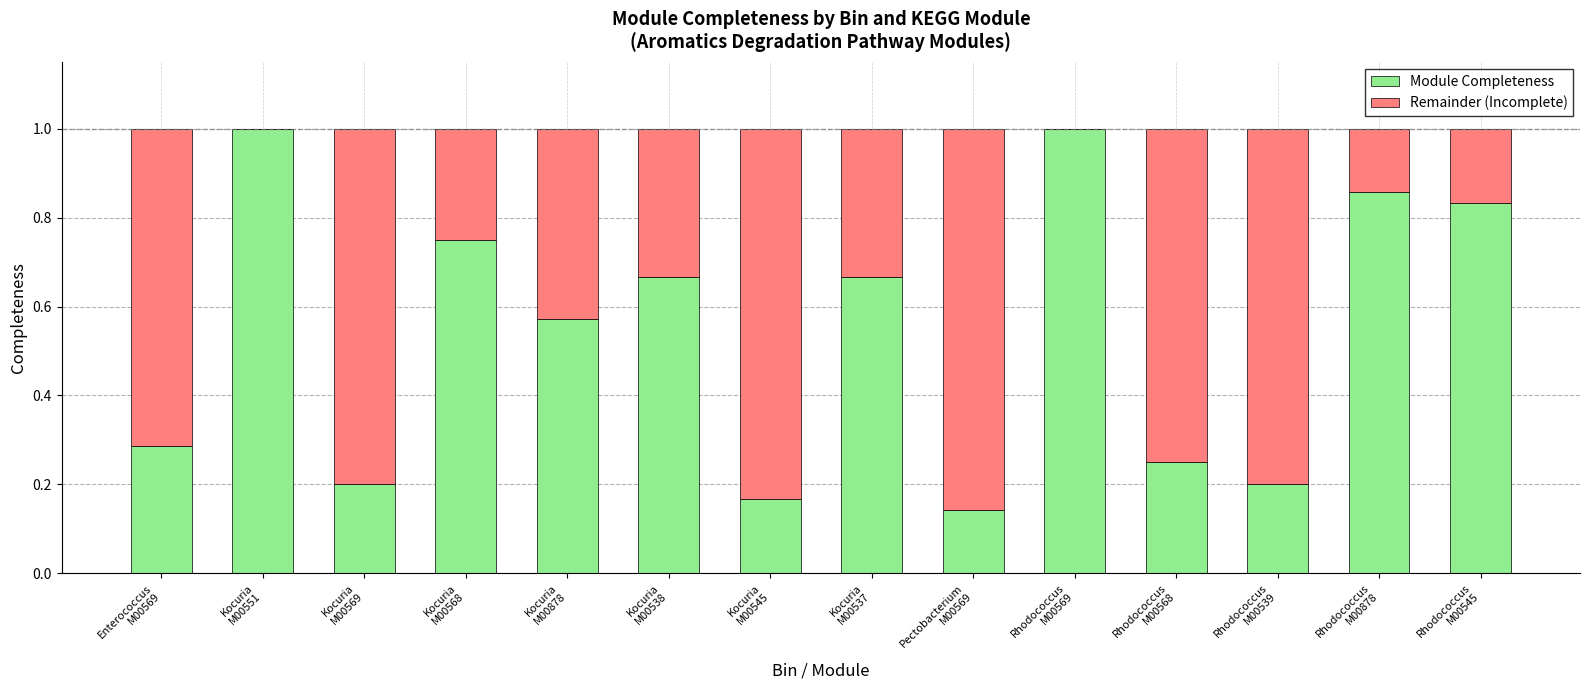

How many distinct data groups are displayed?

2